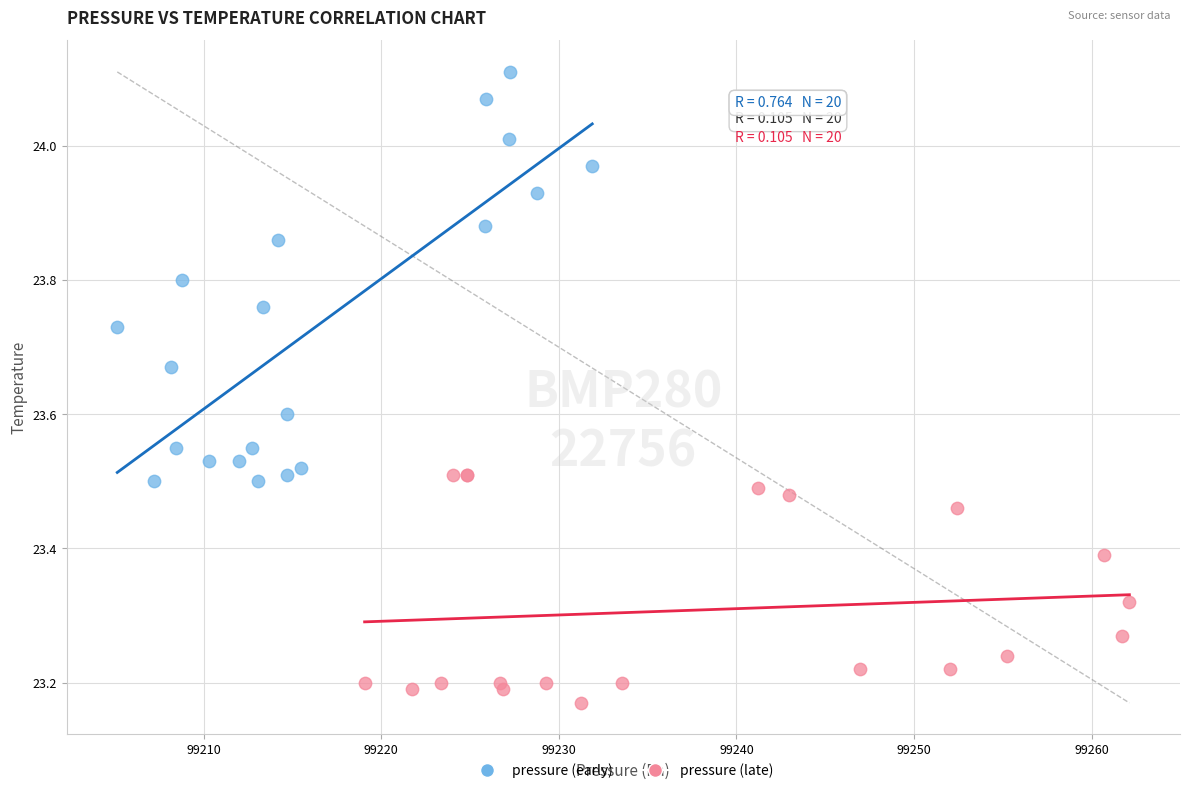

Which series contains the lowest Y value?

pressure (late)